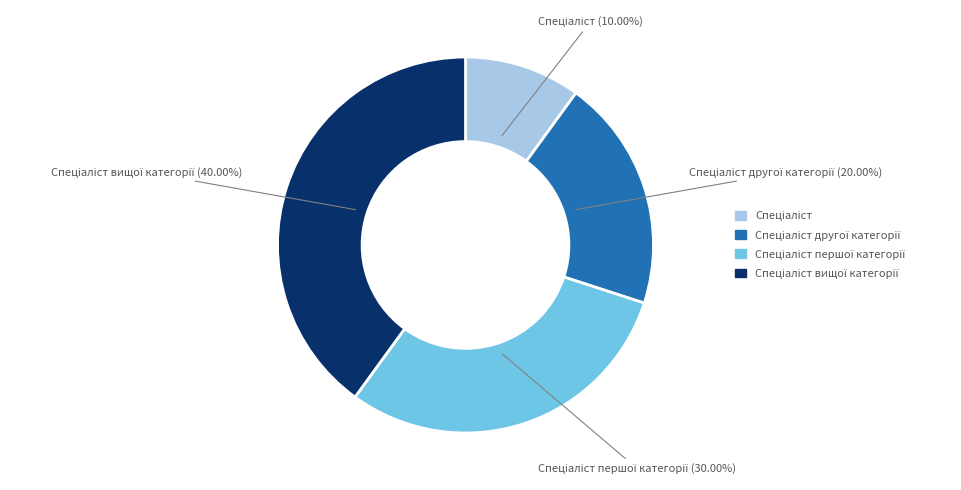

Does any single category account for the majority?

No